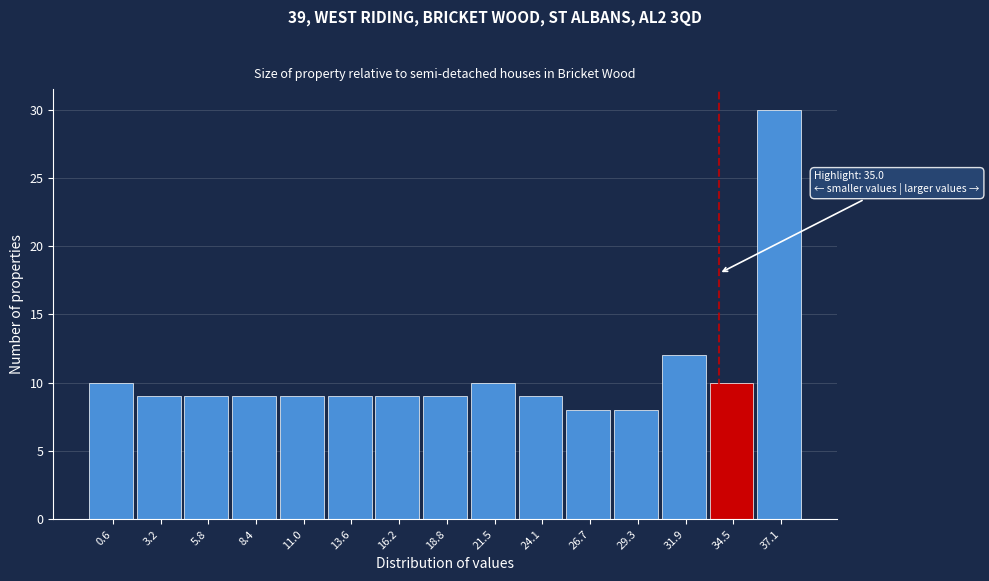

Reading left to right, what are all the values shown in this chart?

0.6=10	3.2=9	5.8=9	8.4=9	11.0=9	13.6=9	16.2=9	18.8=9	21.5=10	24.1=9	26.7=8	29.3=8	31.9=12	34.5=10	37.1=30